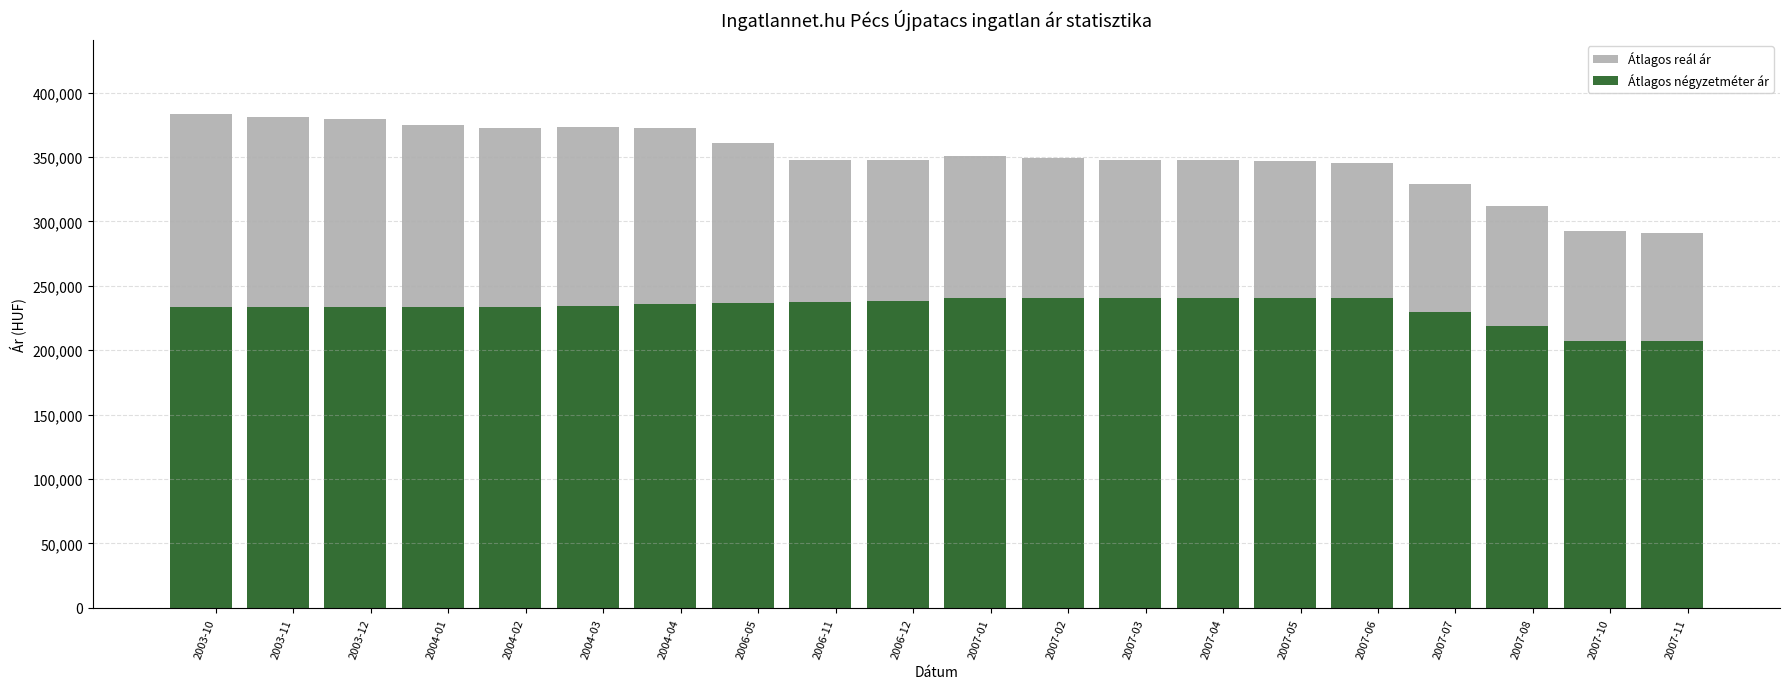

What is the highest value of the Átlagos négyzetméter ár series?

240384